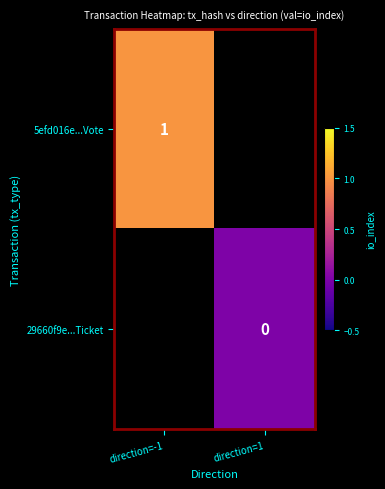

True or false: 5efd016e...Vote has a value of 1 at direction=-1.

True